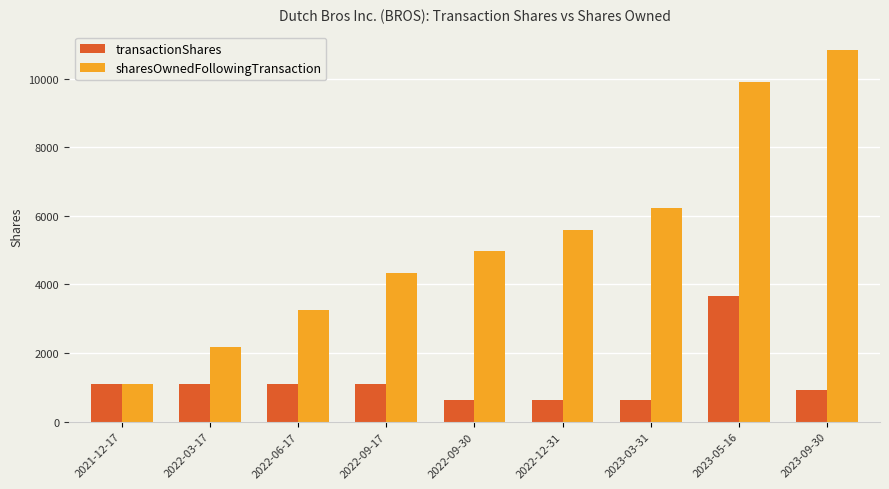

What is the spread (max minus min) of values at 2022-09-30?

4347